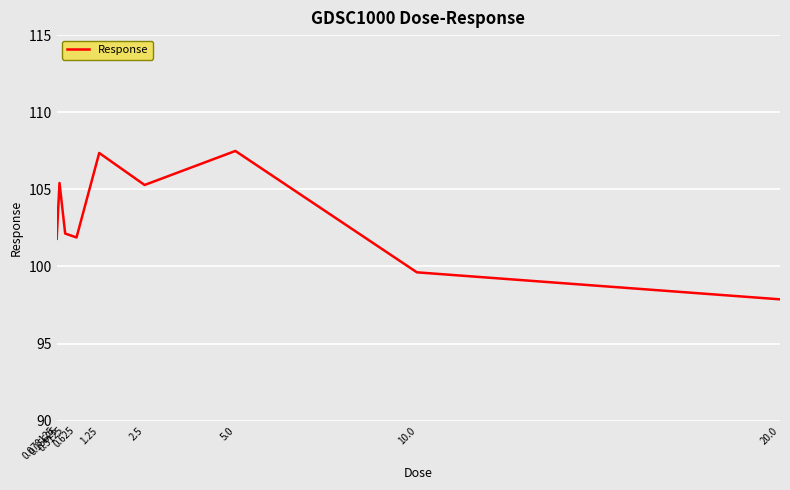

What is the smallest value displayed?

97.9